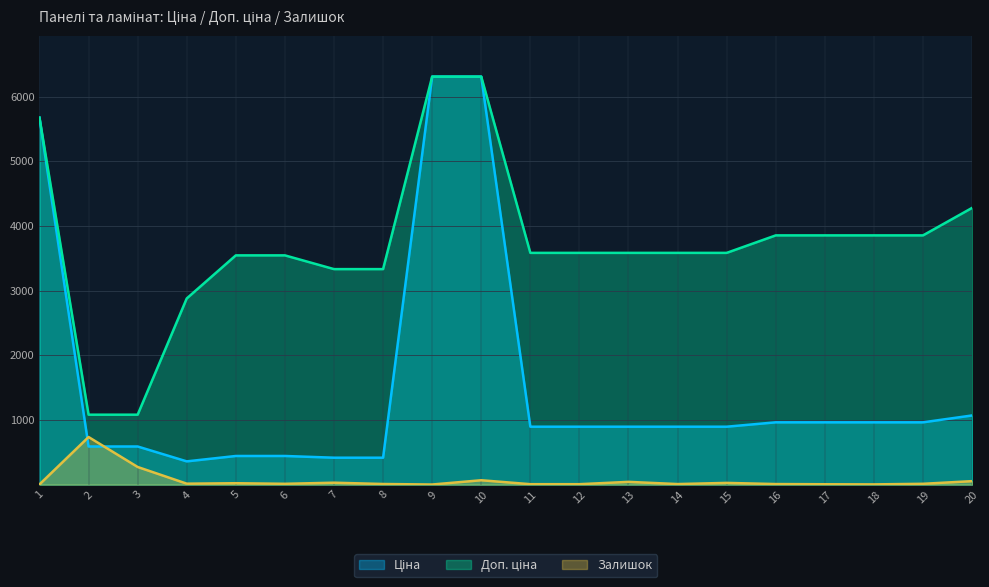

Which series ends up on top after the final intersection of Ціна and Залишок?

Ціна